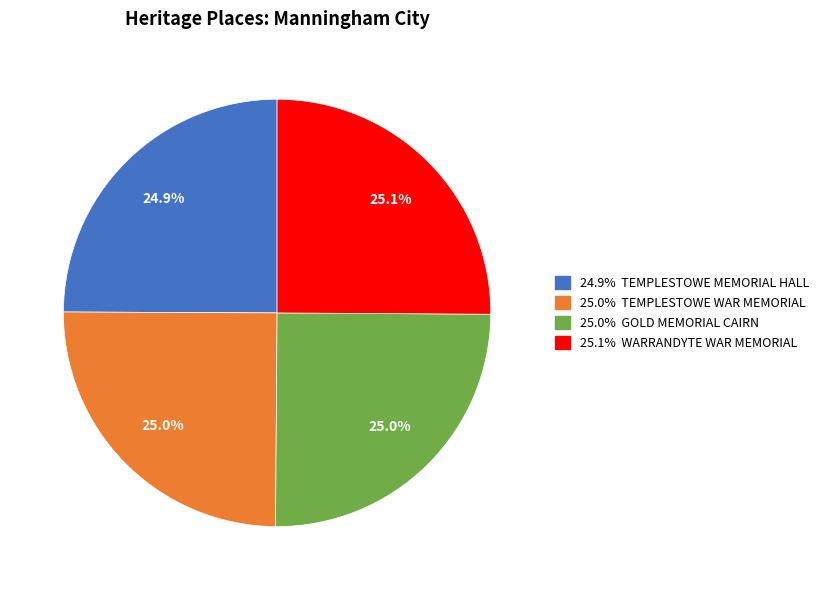

Is there a majority slice in this chart?

No